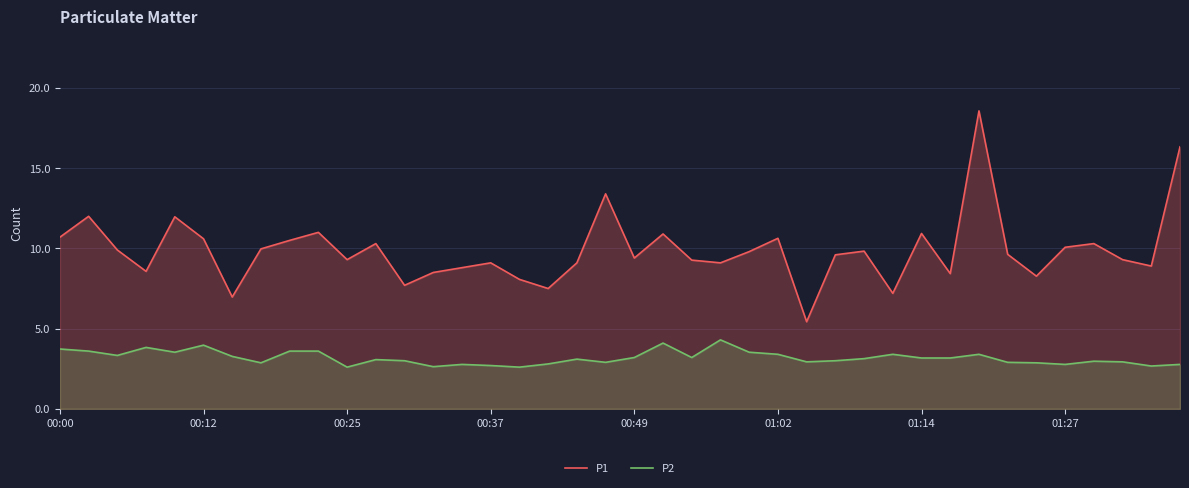

Rank the series at 17 from lowest to highest value.

P2, P1